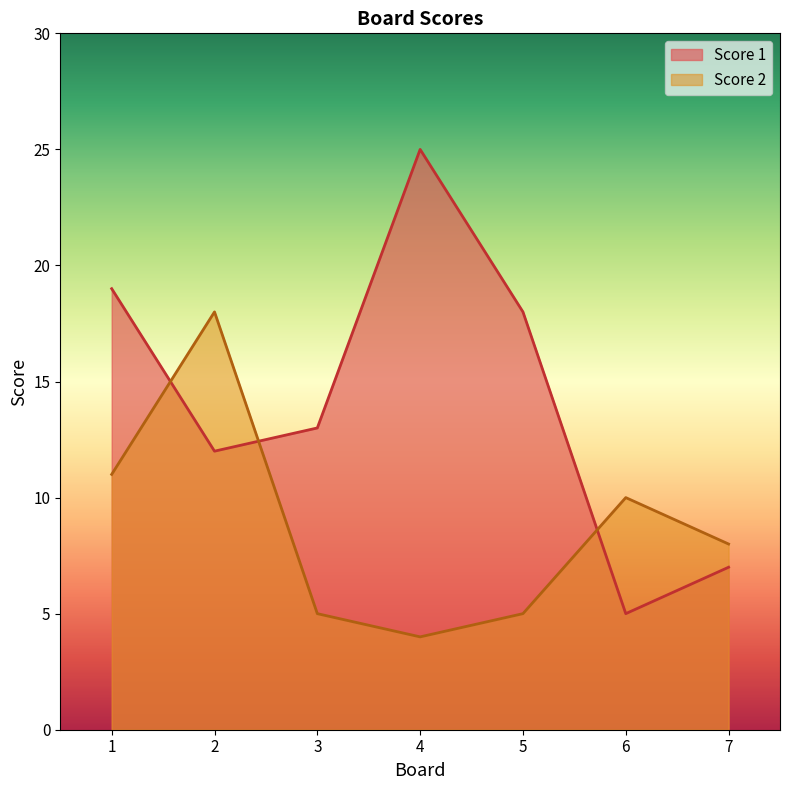

True or false: Score 2 has more than 0 interior local peaks.

True